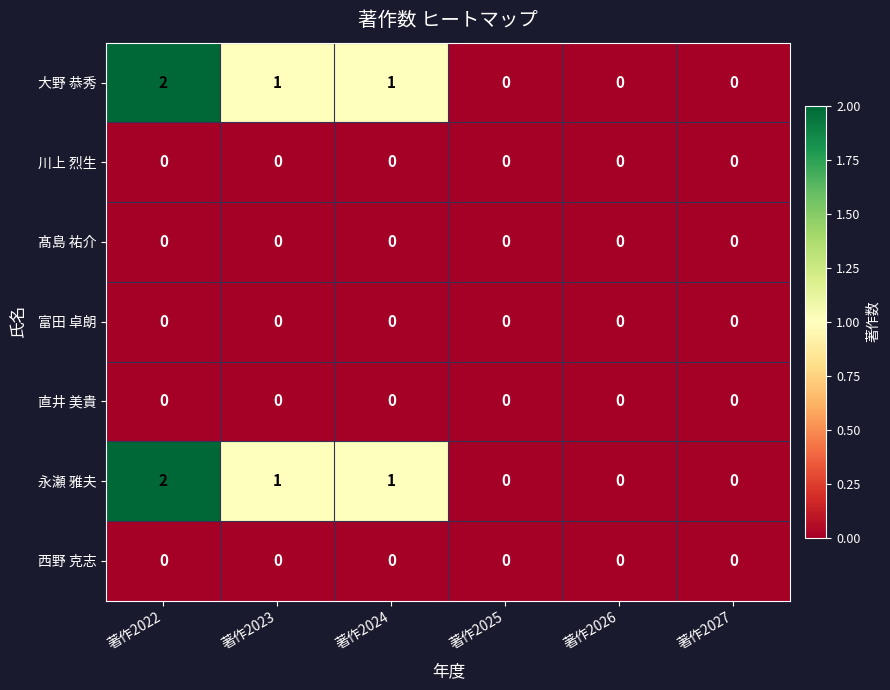

What is the total value across all series at 著作2022?

4